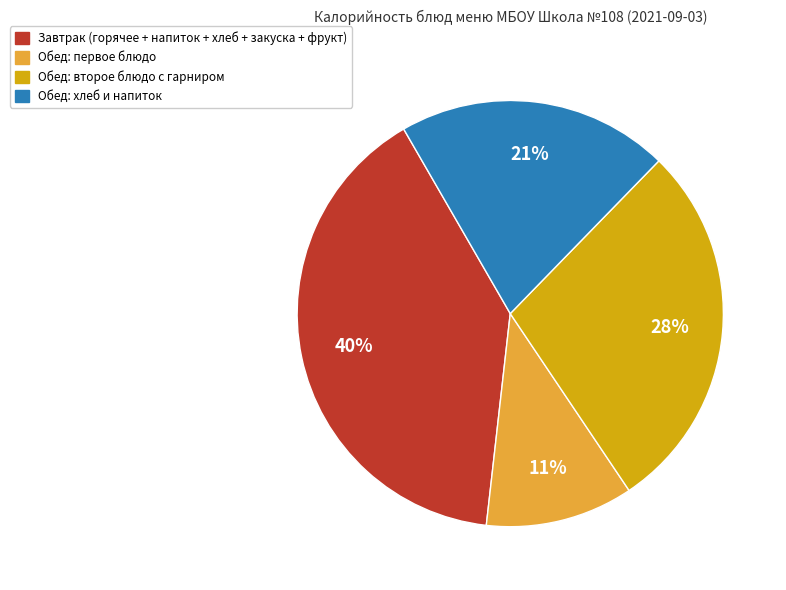

Approximately how many times larger is the value at Завтрак (горячее + напиток + хлеб + закуска + фрукт) compared to Обед: второе блюдо с гарниром?

1.4